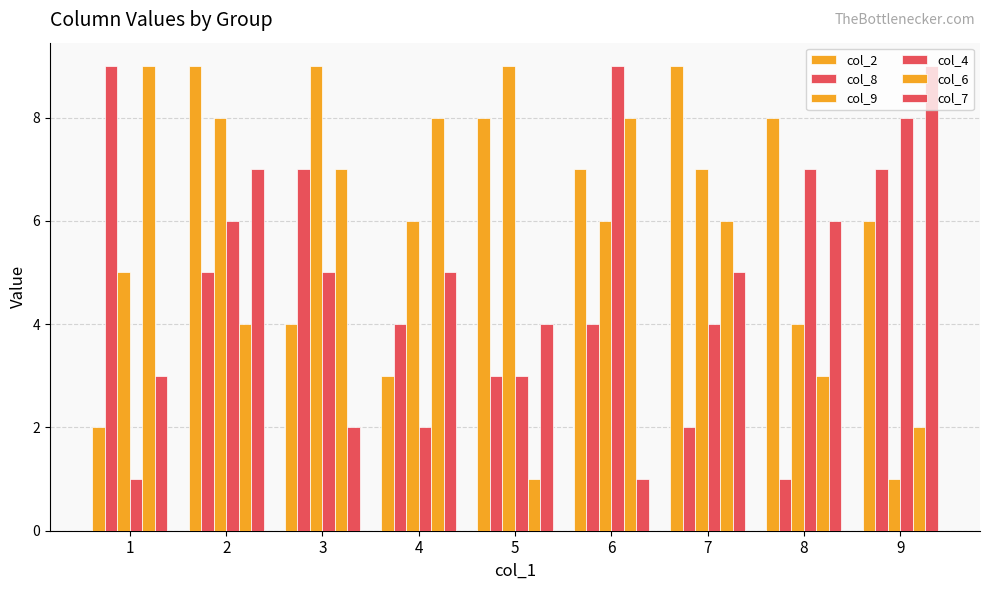

How many bars are there in total?

54